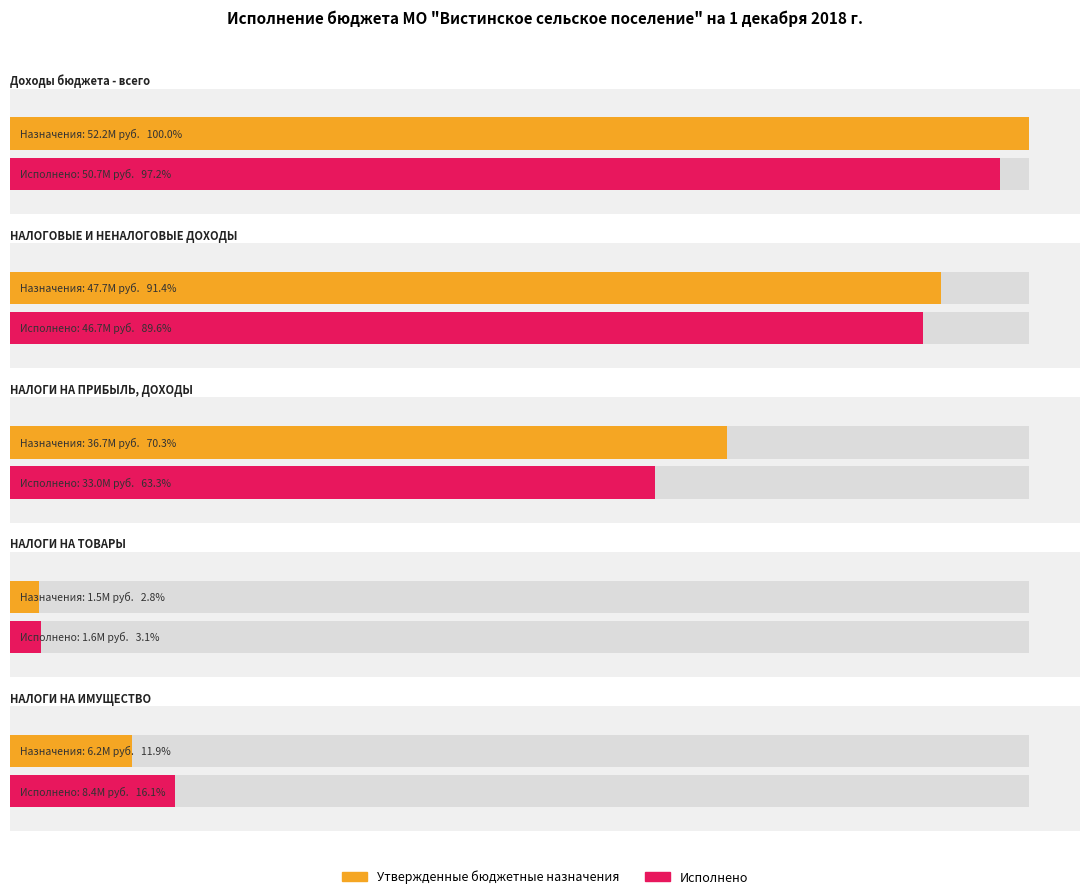

Where does the Исполнено series first go above 33012226?

Доходы бюджета - всего